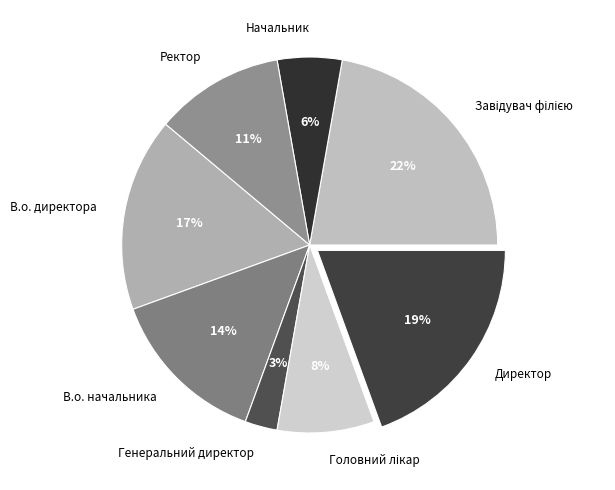

To the nearest percent, what is the combined percentage of В.о. директора and Ректор?

28%